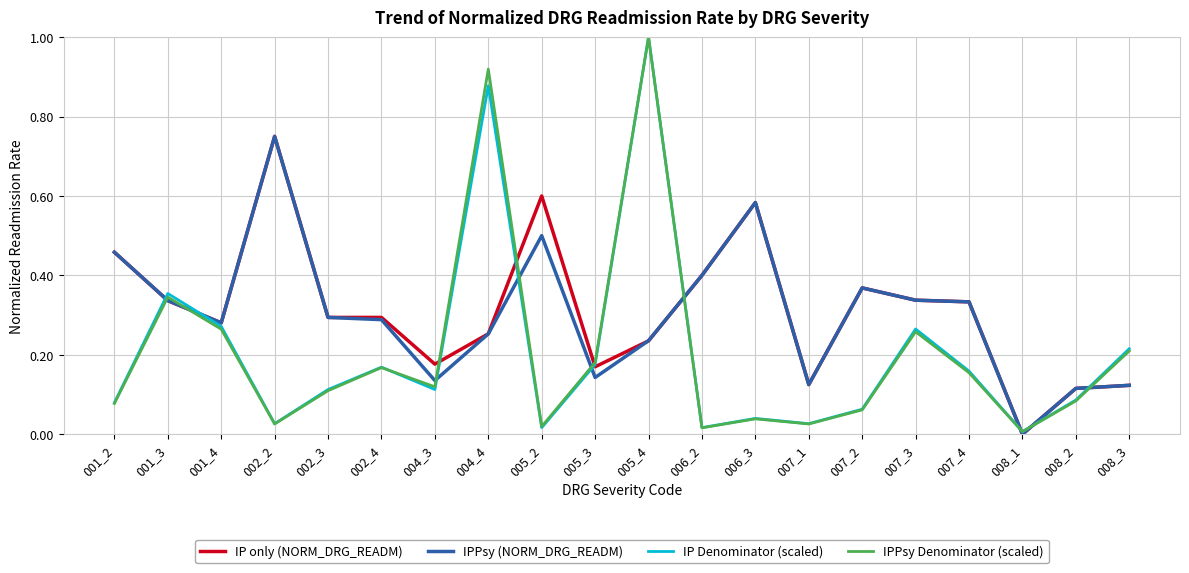

The IP Denominator (scaled) series shows 0.4 at 007_3. True or false?

False